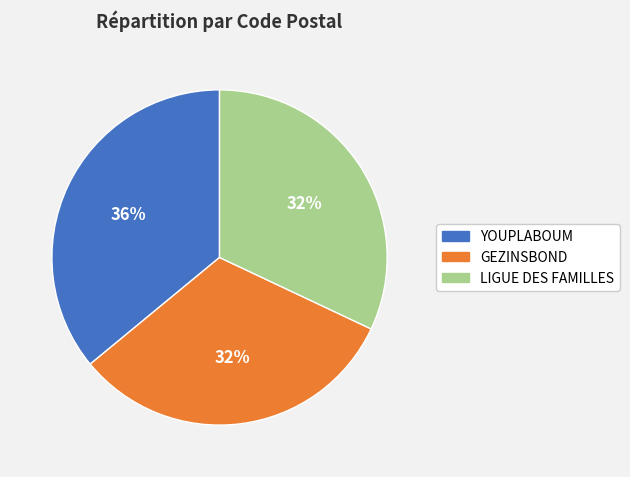

Which slice is the largest?

YOUPLABOUM